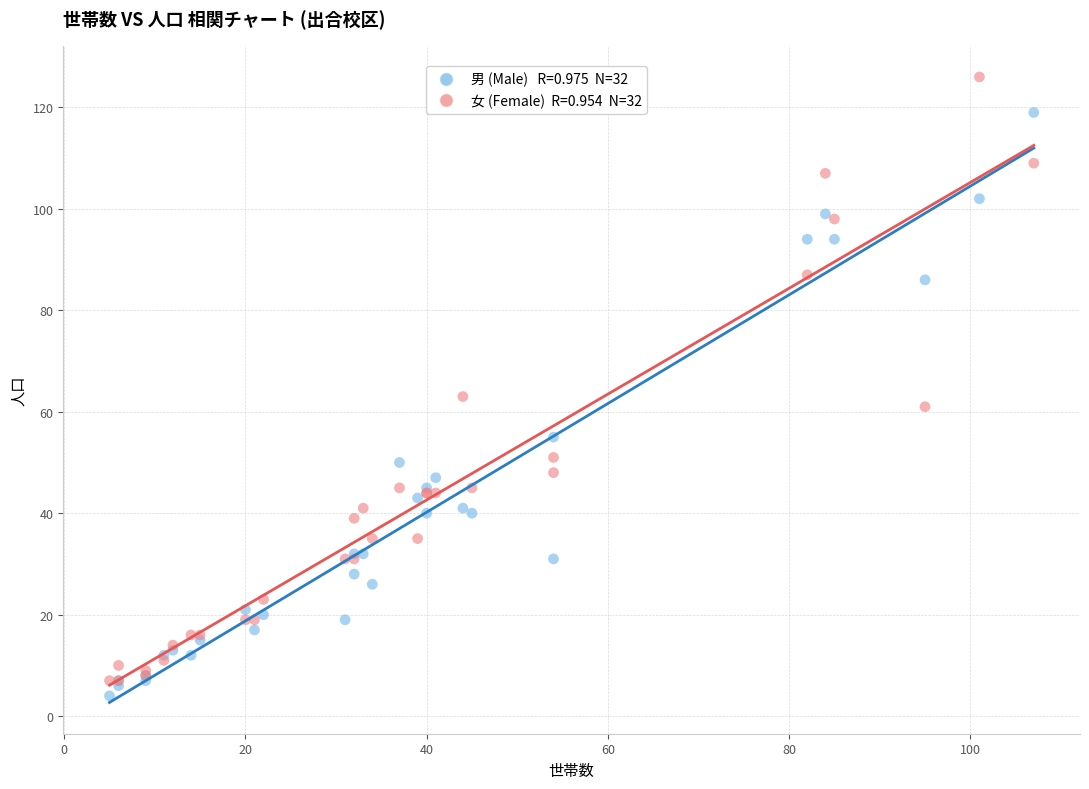

Across all series, what Y value is closest to 65?

63